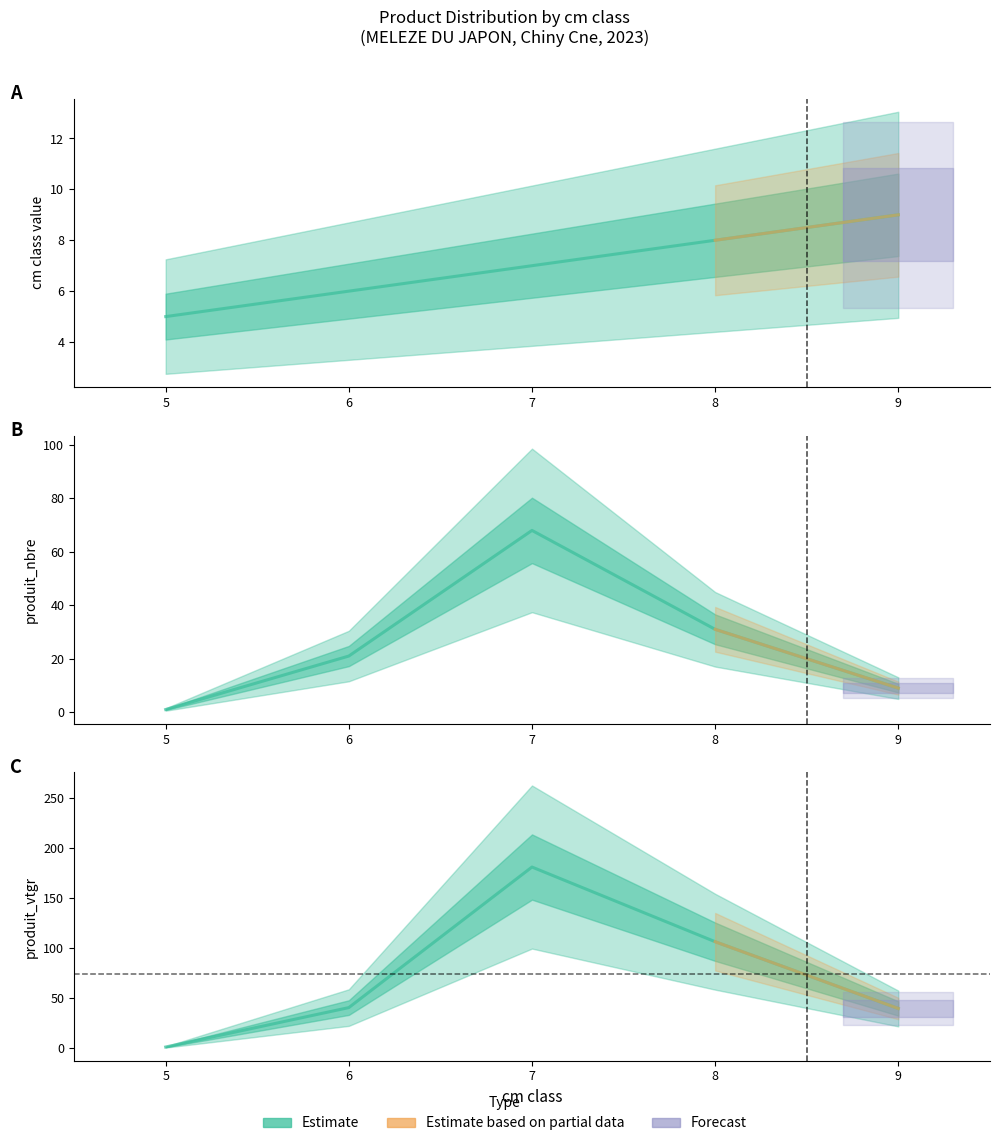

What is the difference between the maximum and second lowest values in the produit_nbre series?

59.0